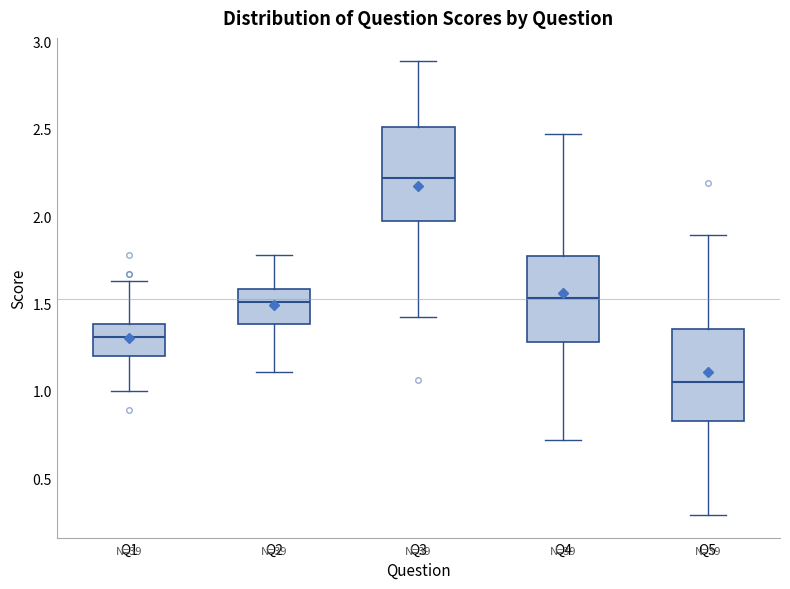

Where does the upper whisker of the box for Q3 end on the y-axis? The values are not printed on the chart, so give them approximately, as read against the axis.

2.90